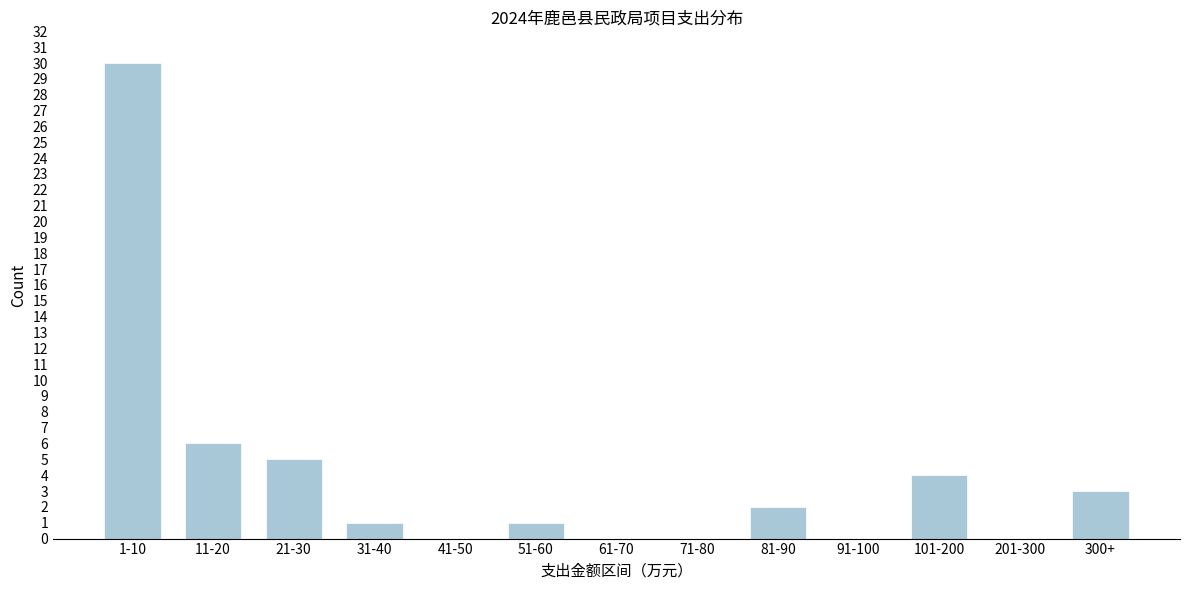

Reading left to right, what are all the values shown in this chart?

1-10=30	11-20=6	21-30=5	31-40=1	41-50=0	51-60=1	61-70=0	71-80=0	81-90=2	91-100=0	101-200=4	201-300=0	300+=3